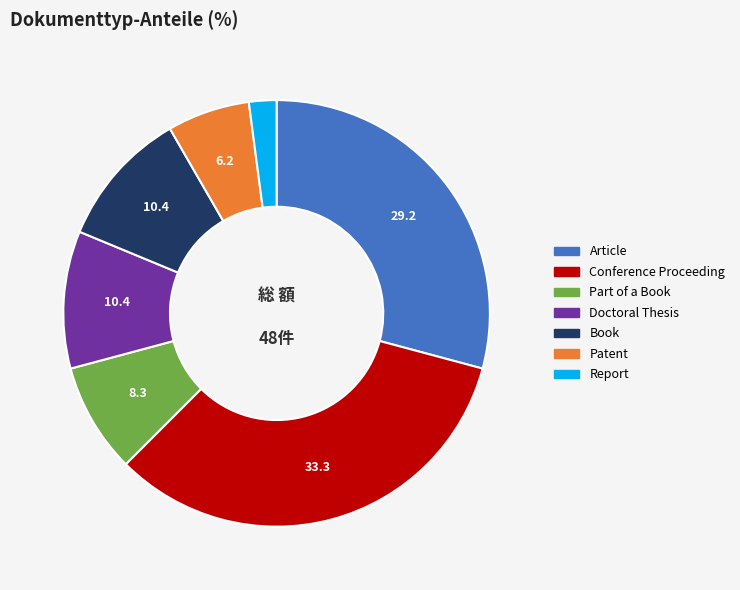

Between Book and Conference Proceeding, which is larger?

Conference Proceeding